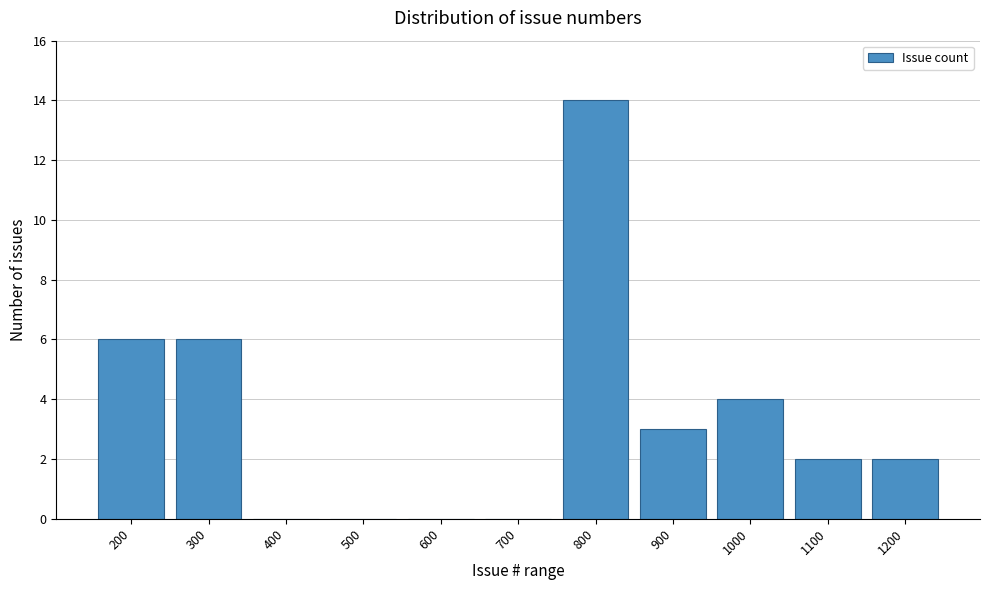

Reading left to right, extract all data points from this chart.

200=6	300=6	400=0	500=0	600=0	700=0	800=14	900=3	1000=4	1100=2	1200=2